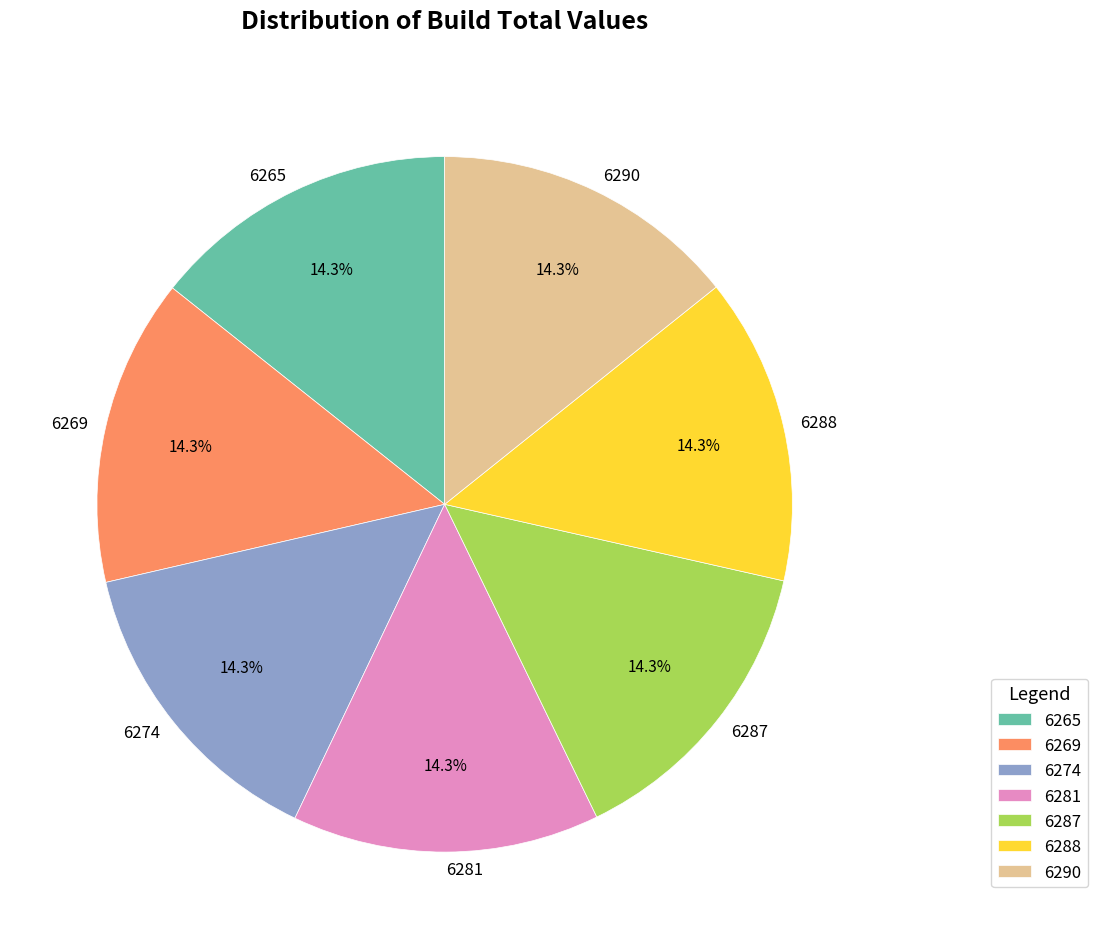

What is the ratio of the value at 6290 to the value at 6269?

1.0